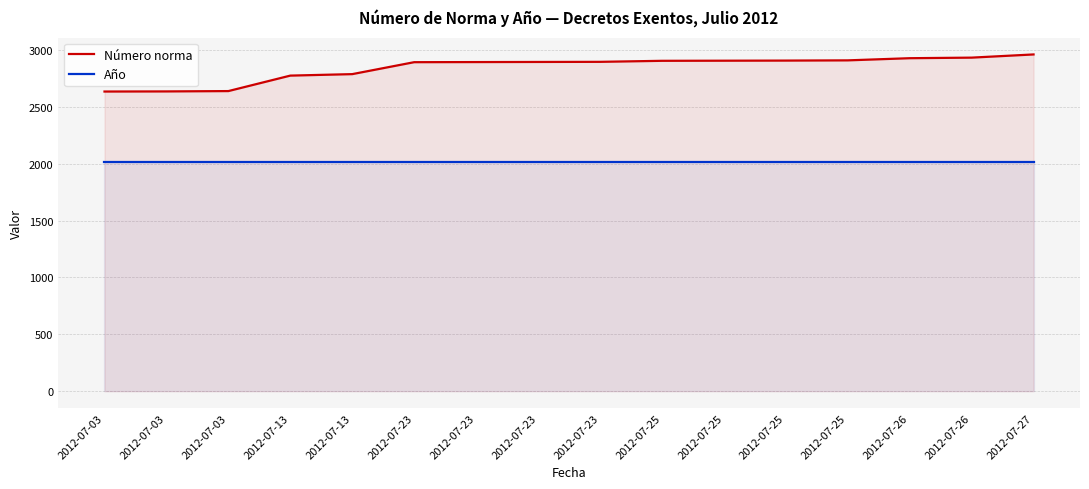

True or false: Número norma has a value of 2893 at 2012-07-23.

True